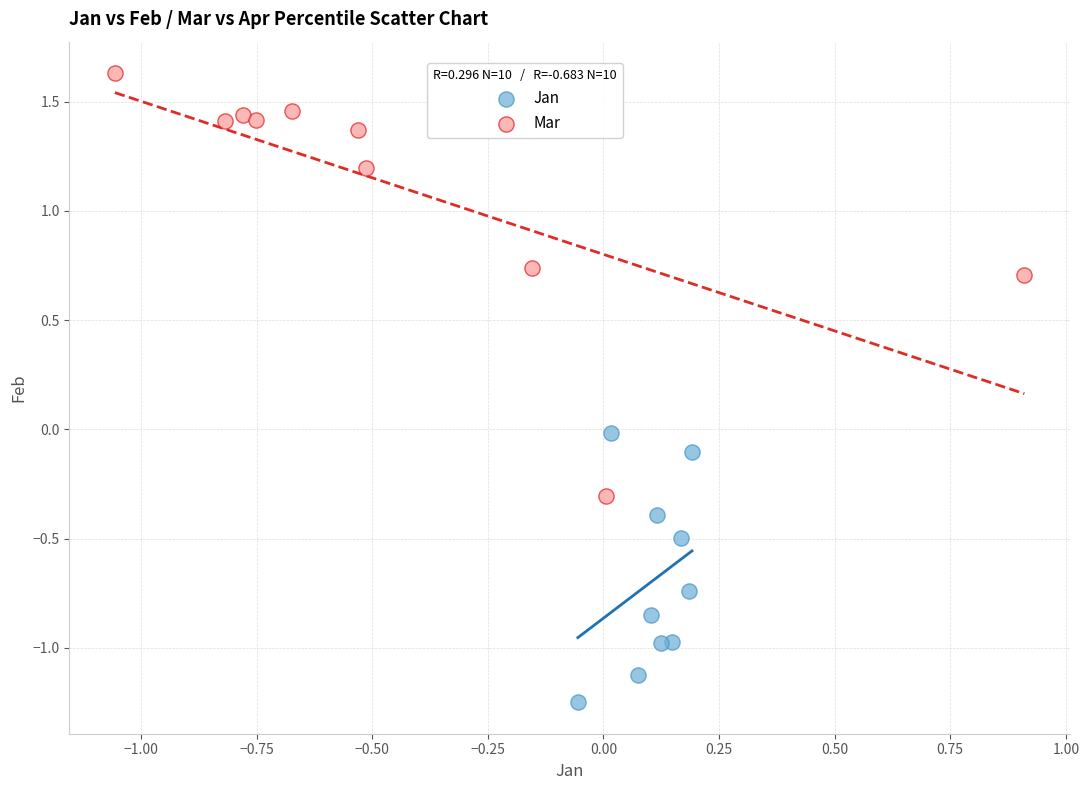

Which series has the widest spread of Y values?

Mar